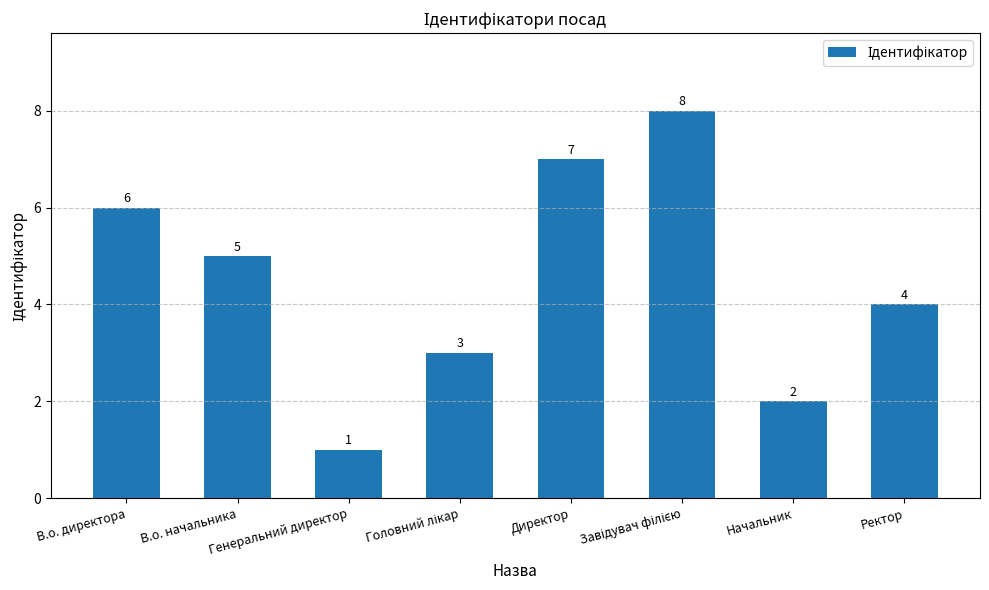

How many values are between 3 and 7?

5